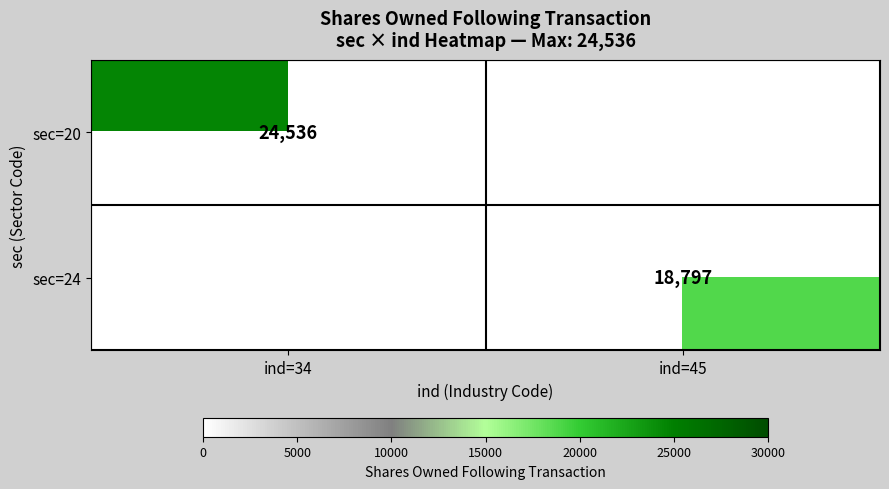

Which label corresponds to the smallest value in the chart?

ind=45